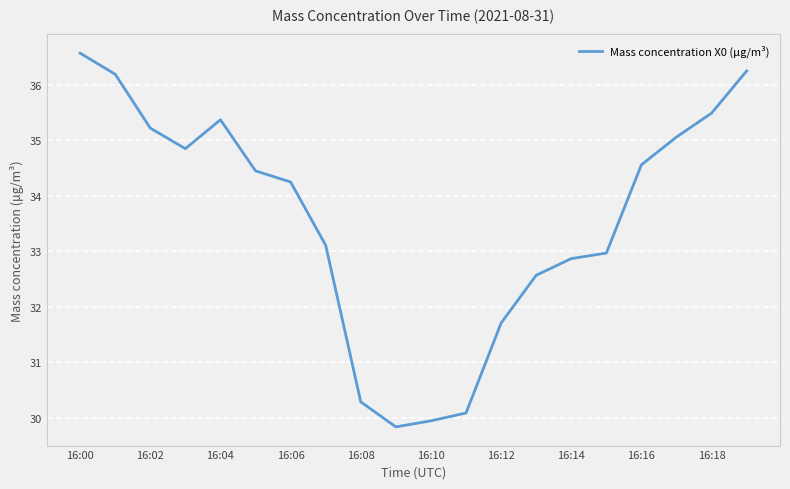

What is the difference between the maximum and minimum values?

6.7